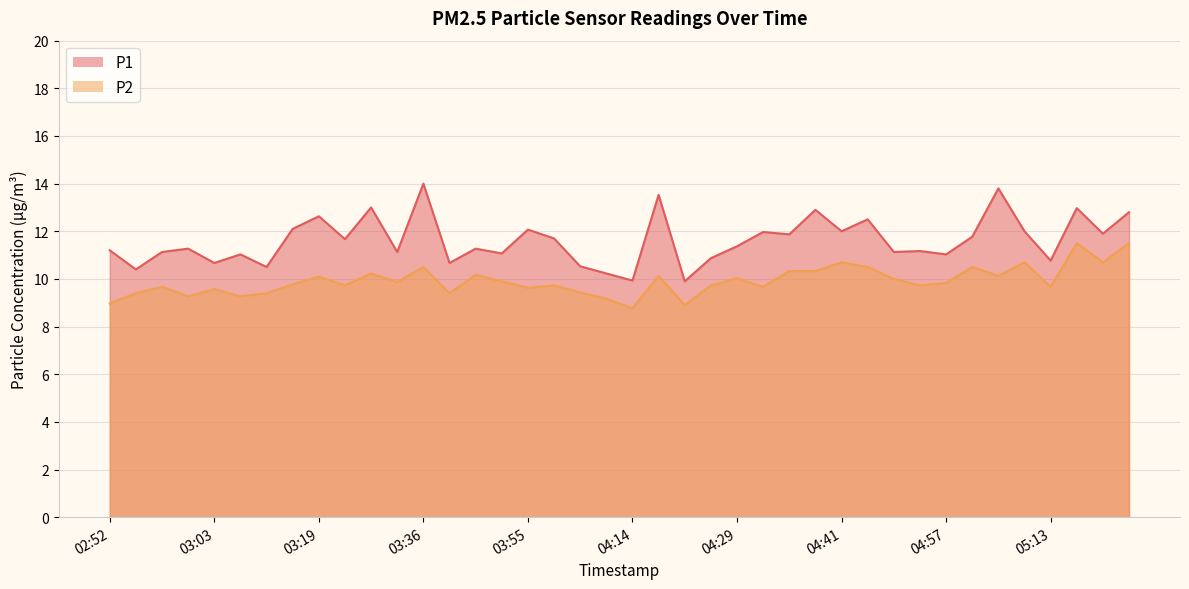

True or false: P2 has more than 0 points higher than both neighbors.

True